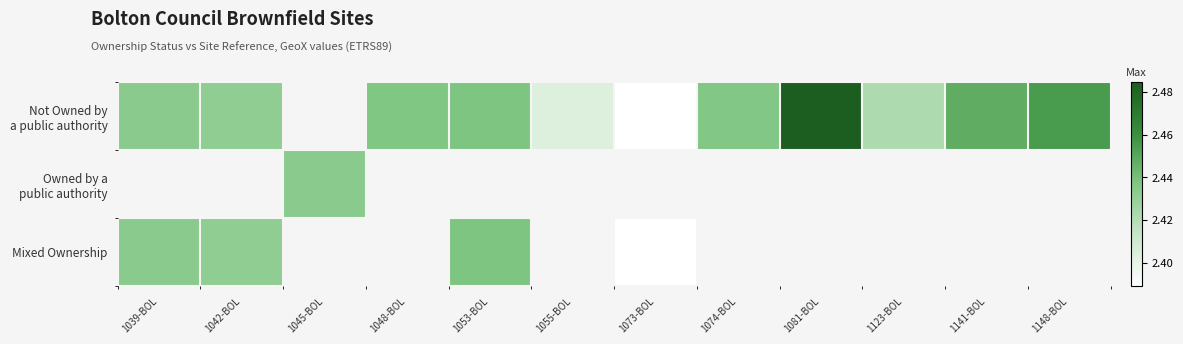

What is the maximum value shown in the chart?

2.5